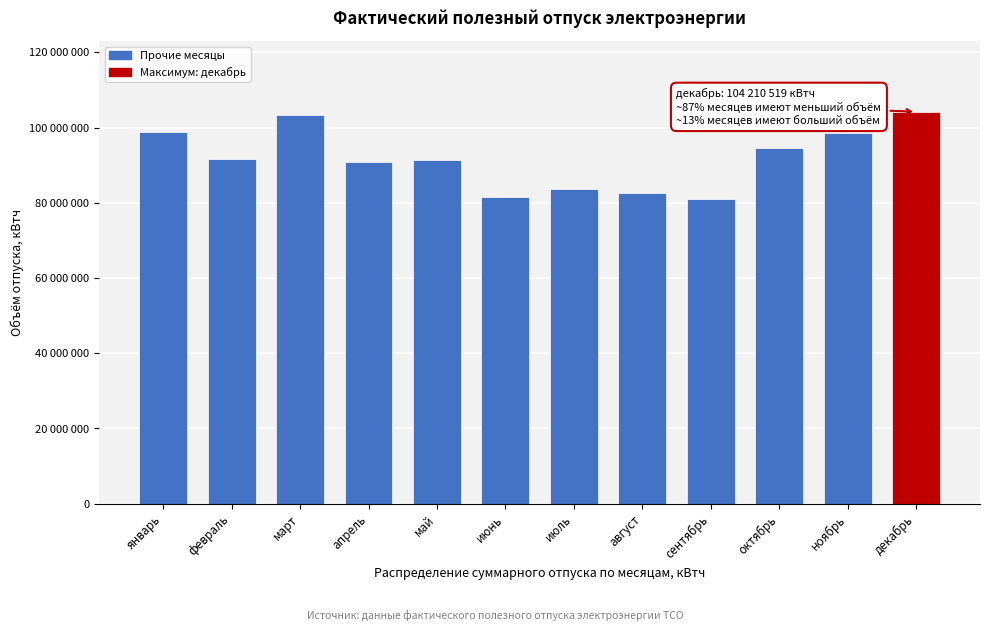

Are the bars horizontal?

No